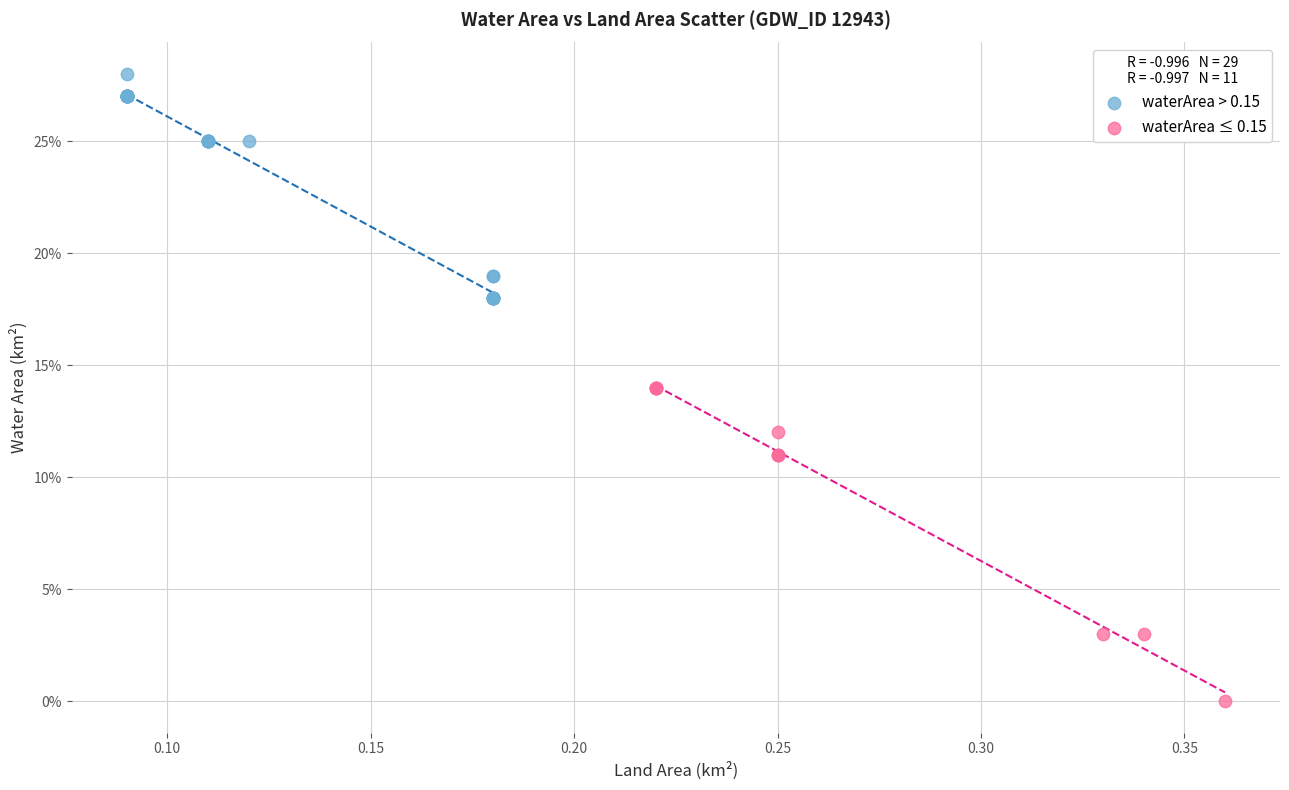

What are all the series names shown in the legend?

waterArea > 0.15, waterArea ≤ 0.15